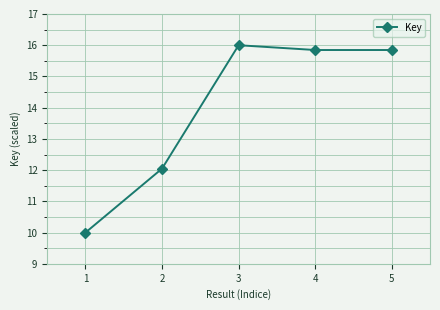

How many values are below 15?

2